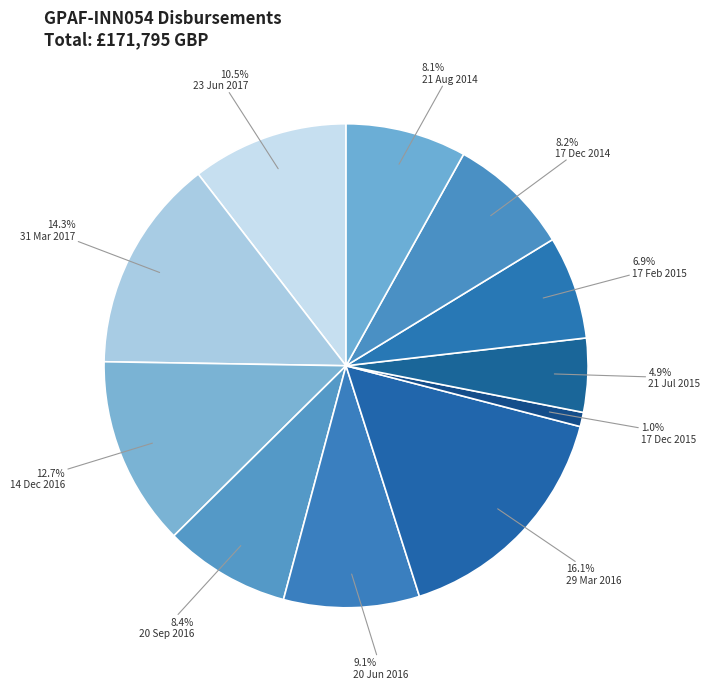

What portion of the pie excludes 17 Dec 2014?

91.8%